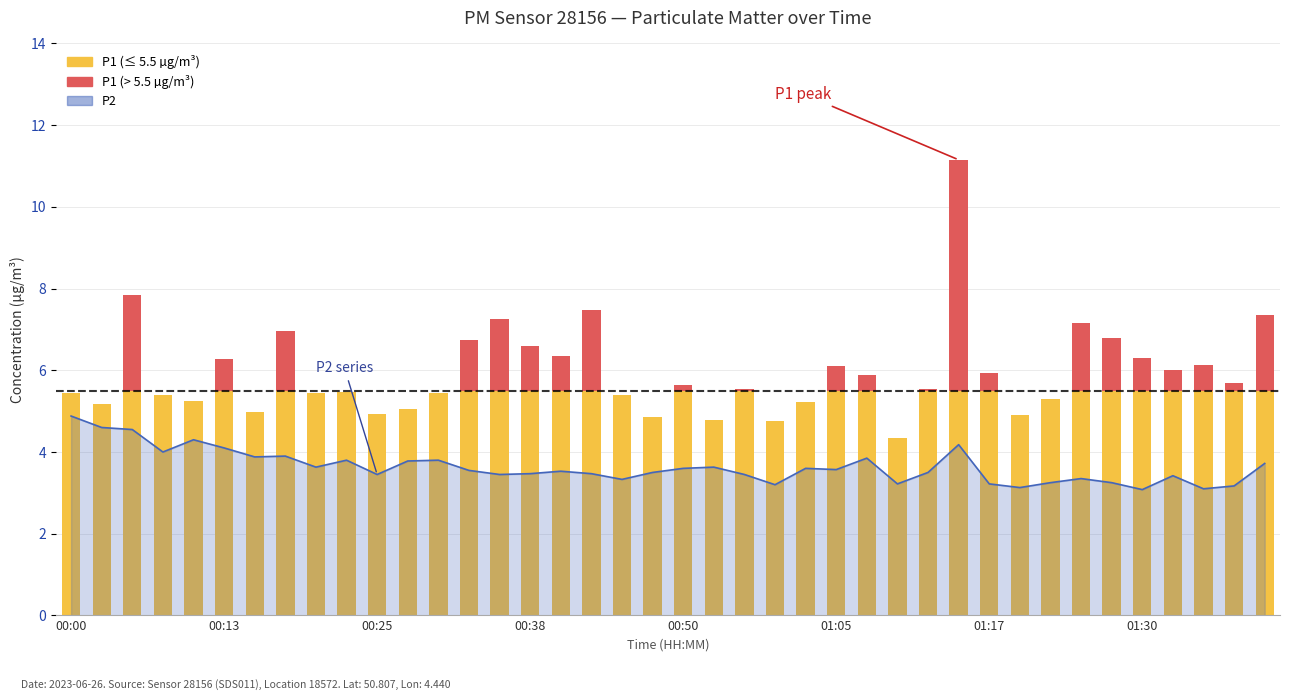

Which series changed the most between 20 and 32?

P1 (≤ threshold)